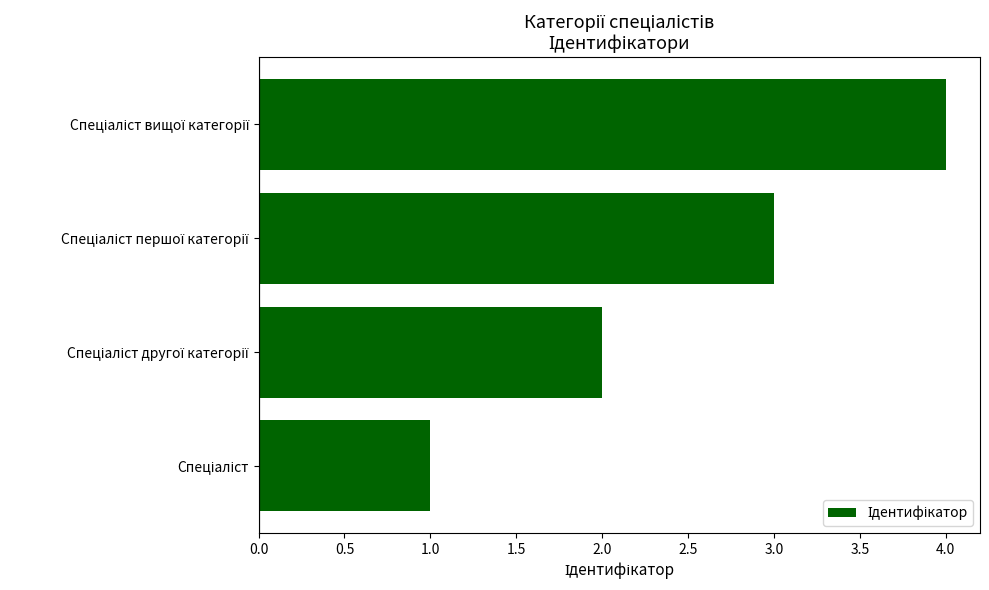

What is the sum of all values?

10